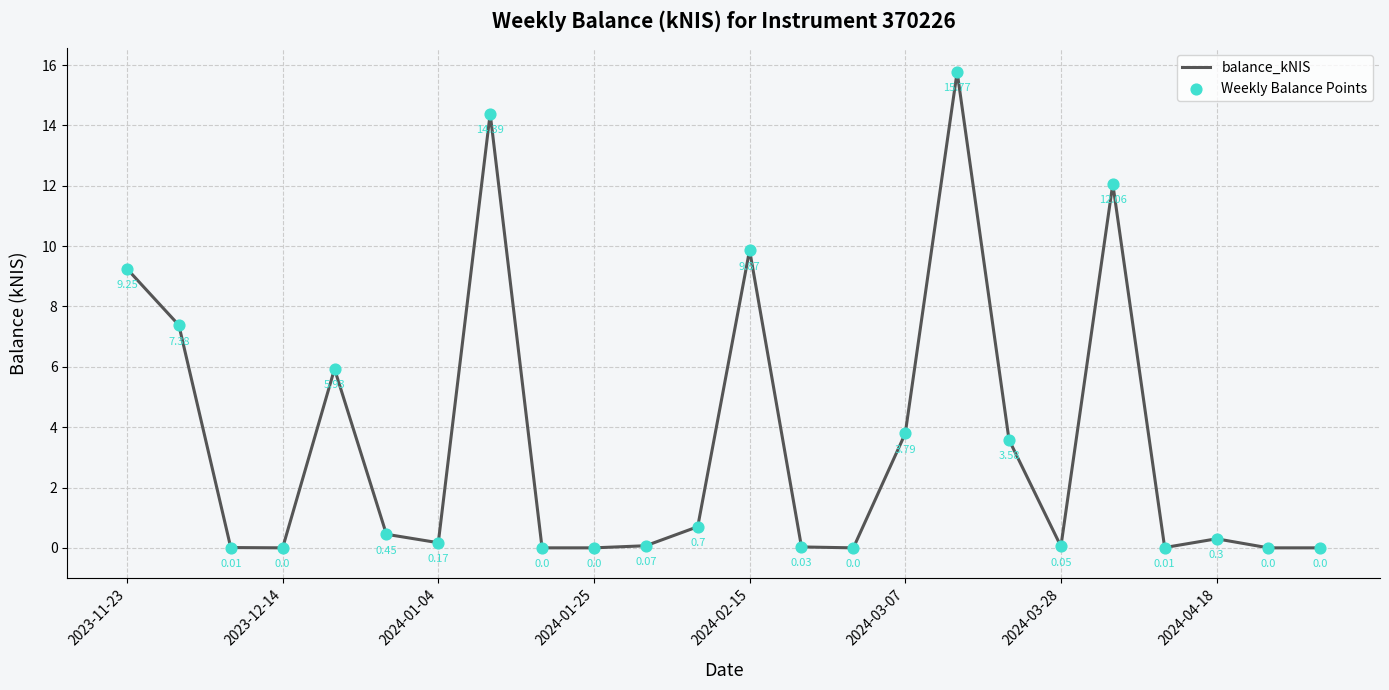

What is the difference between the maximum and minimum values?

15.8